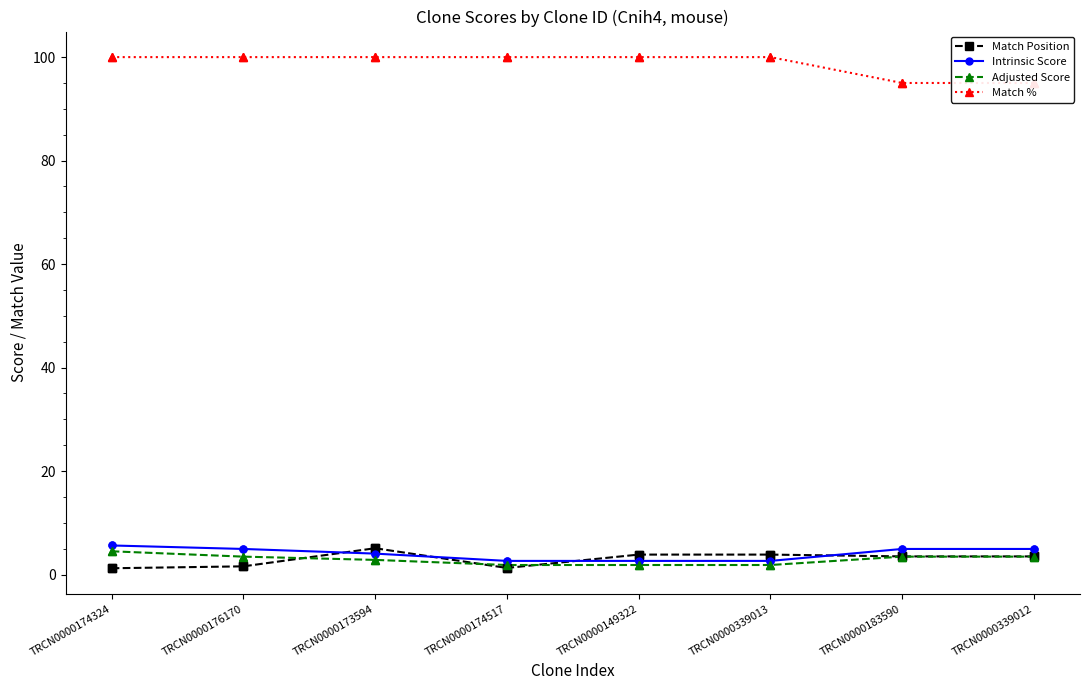

What is the sum of all Intrinsic Score values?

32.4